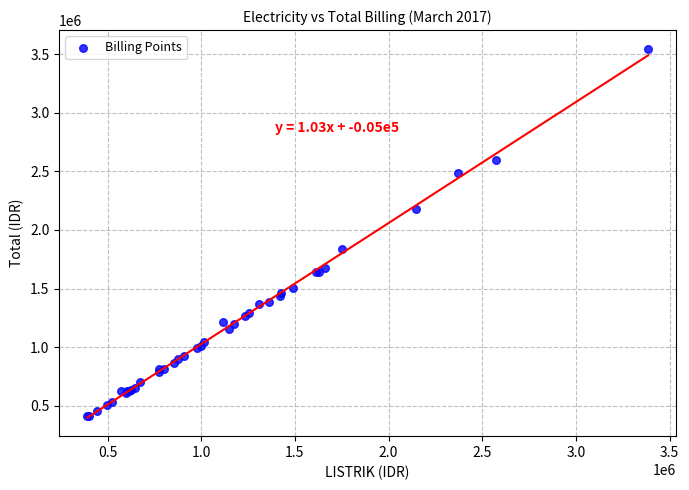

What Y value in the scatter plot is closest to 1978367?

1838595